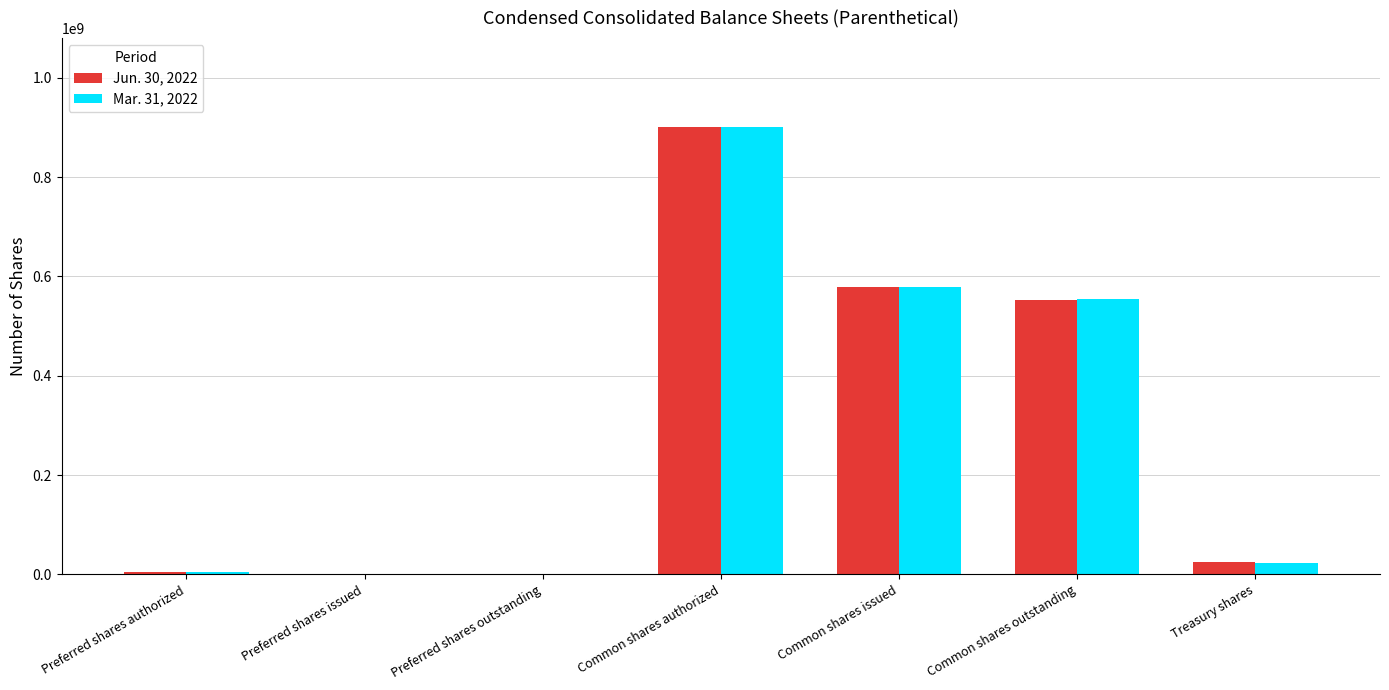

Are the bars grouped side by side (vs. stacked)?

Yes